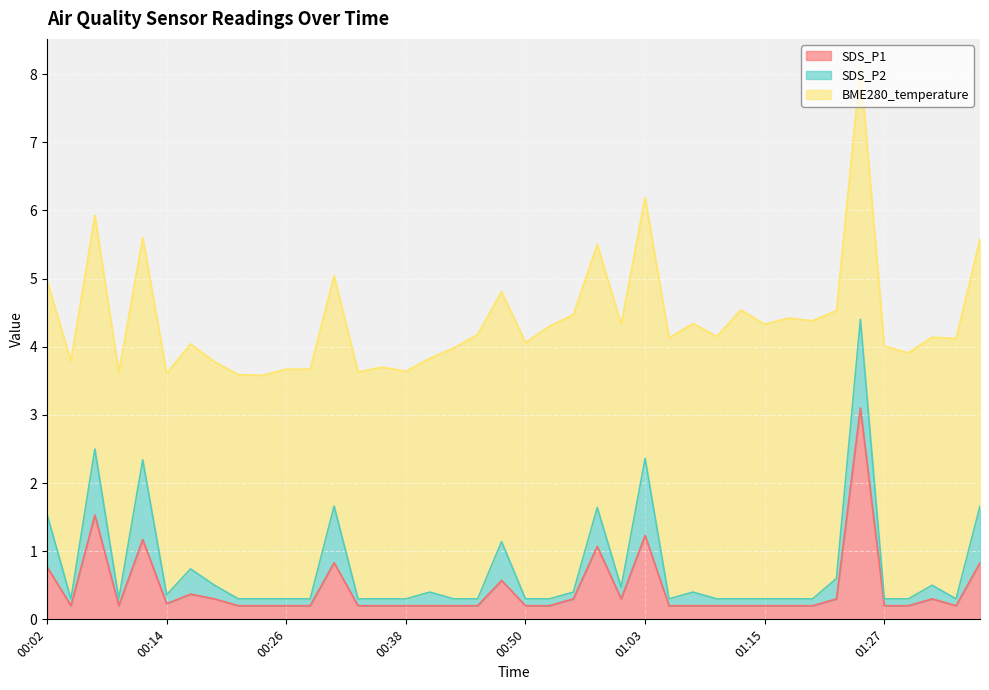

What is the value of the SDS_P2 point at the 30th from the left?

0.1